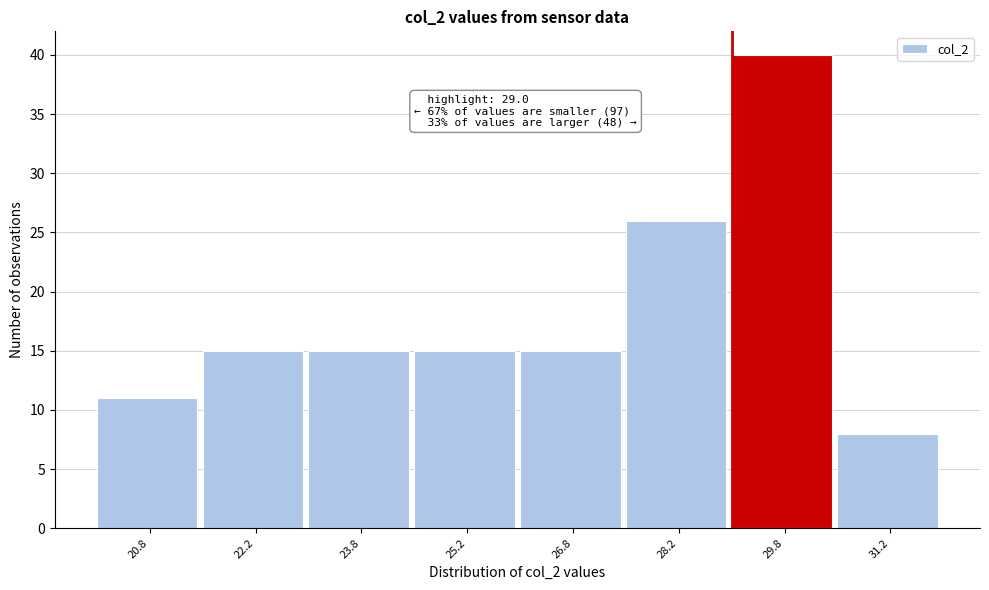

Over which range of the x-axis is the bar tallest?

29.0 to 30.5